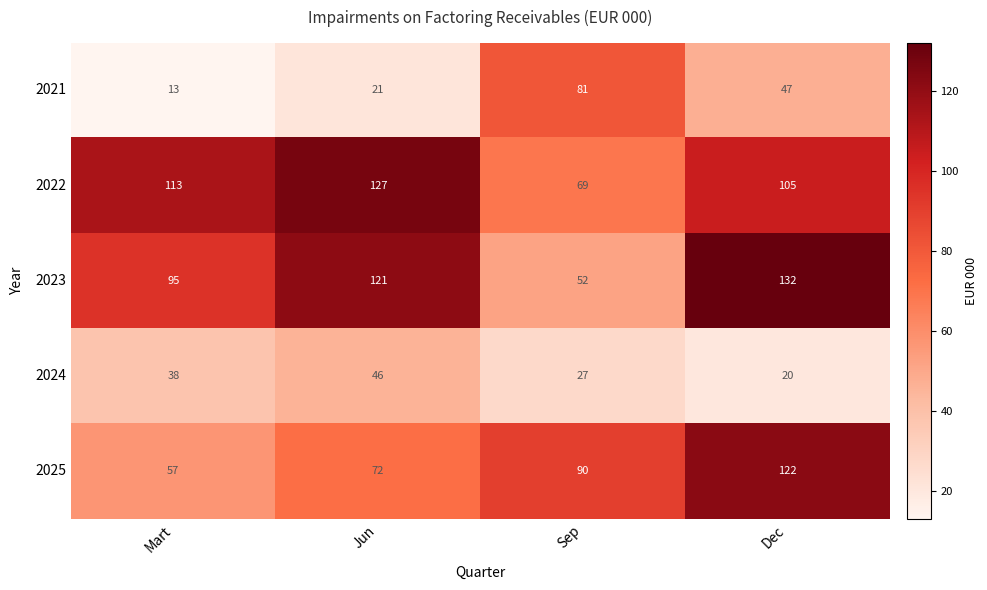

List the series in order of their peak value, highest first.

2023, 2022, 2025, 2021, 2024